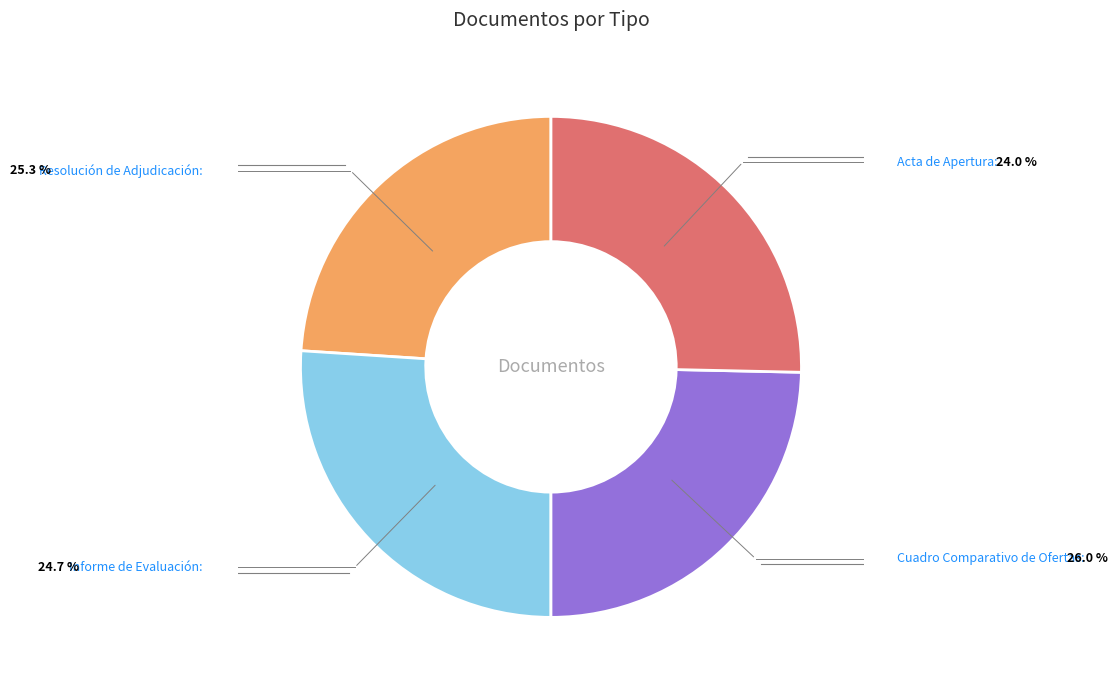

Does any single category account for the majority?

No